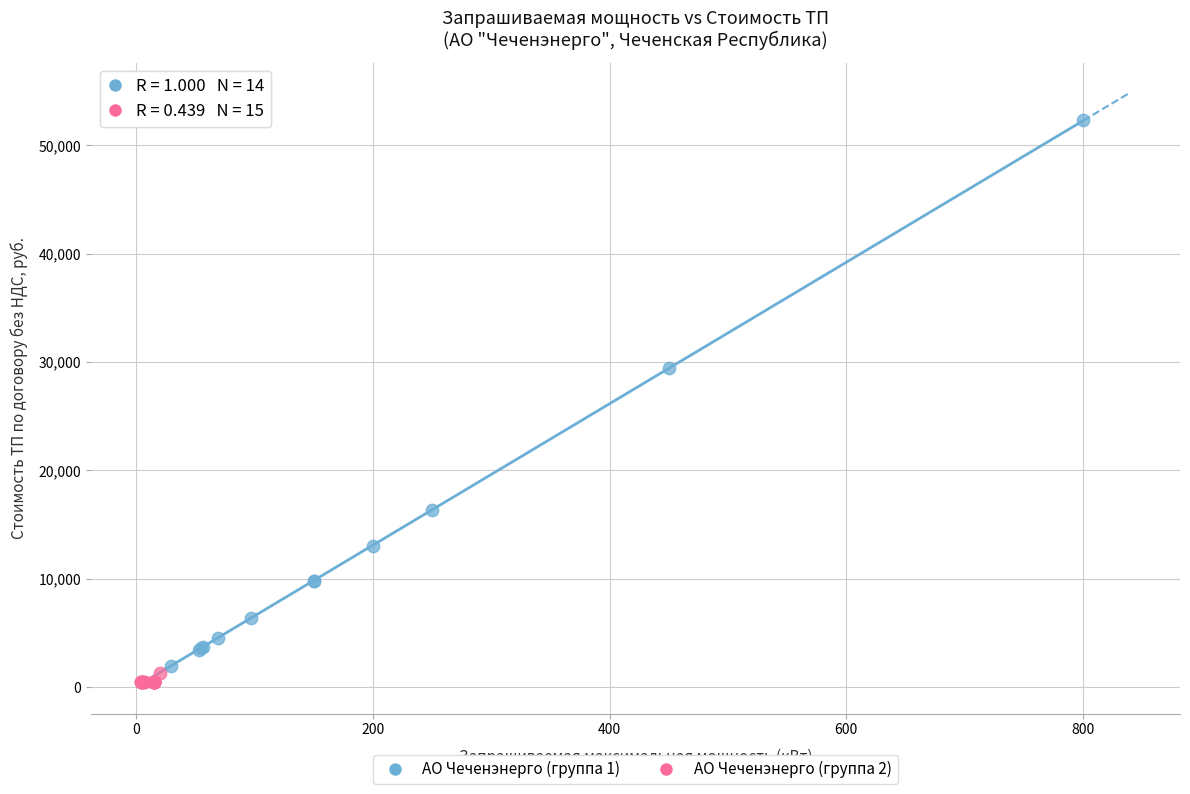

Which series reaches the maximum Y coordinate?

АО Чеченэнерго (группа 1)